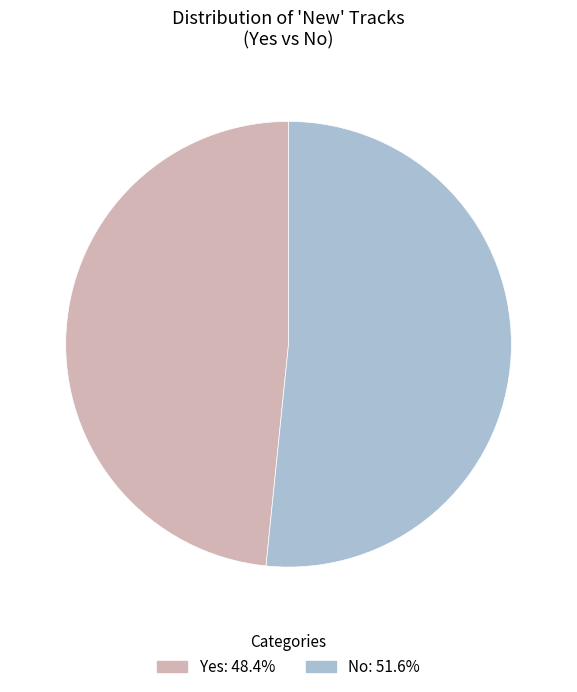

Is the sum of Yes and No greater than half?

Yes